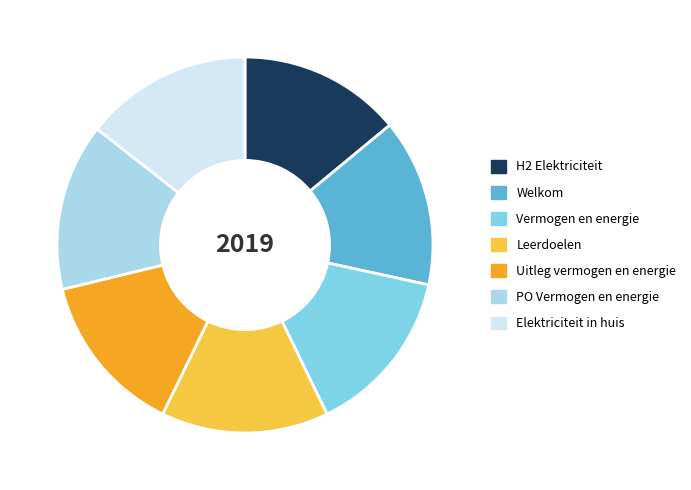

Is there any slice that represents more than half of the pie?

No